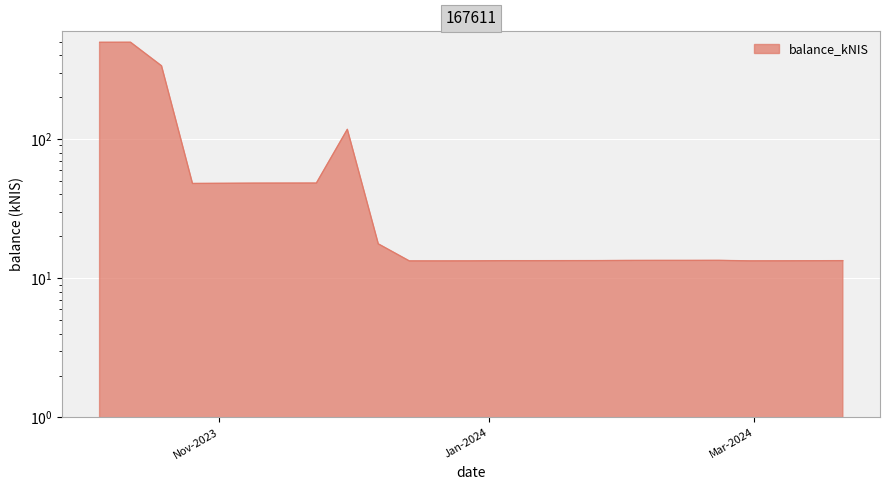

The value at 2024-02-15 is 7.7. True or false?

False